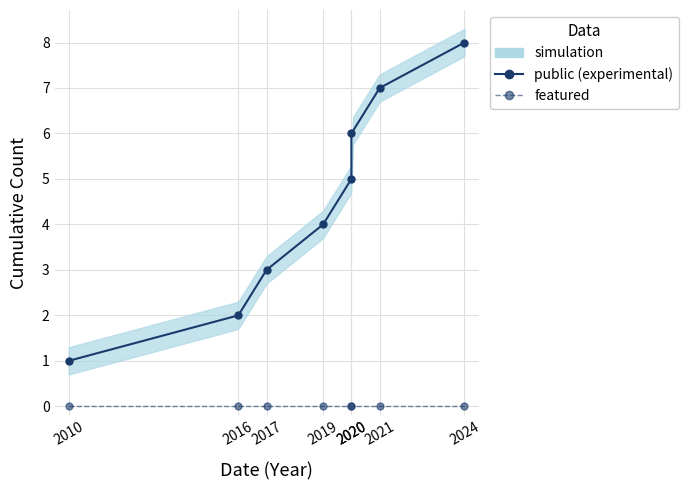

How many categories are shown in the chart?

8